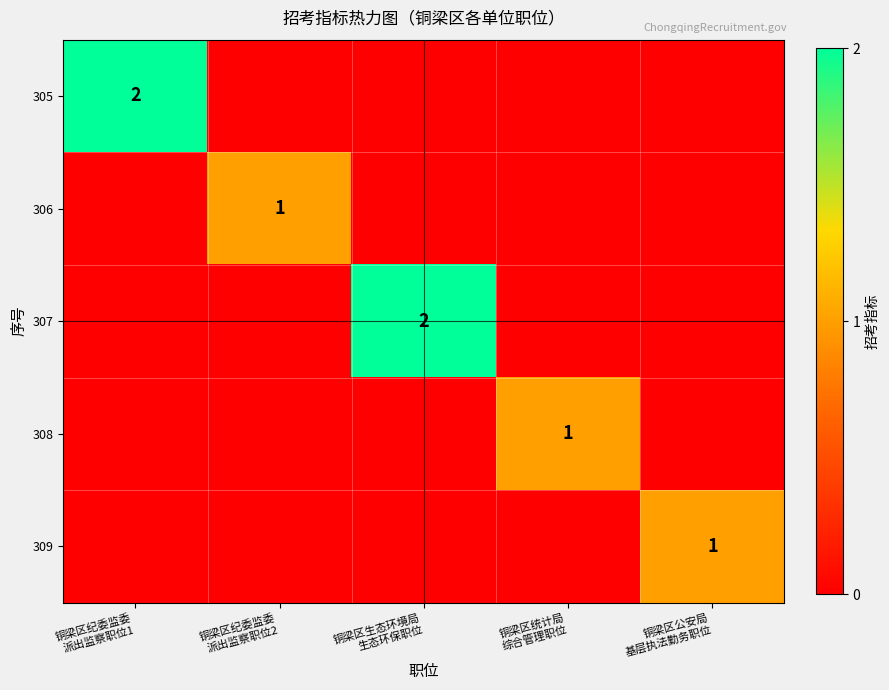

Which series changed the most between 铜梁区纪委监委 派出监察职位1 and 铜梁区统计局 综合管理职位?

305